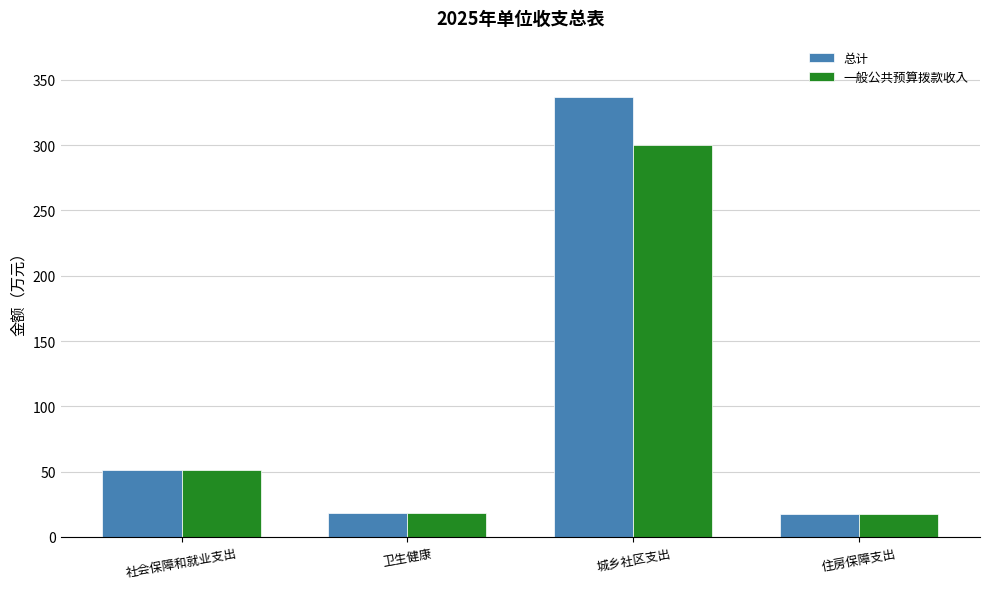

At how many categories does at least one series exceed 307?

1